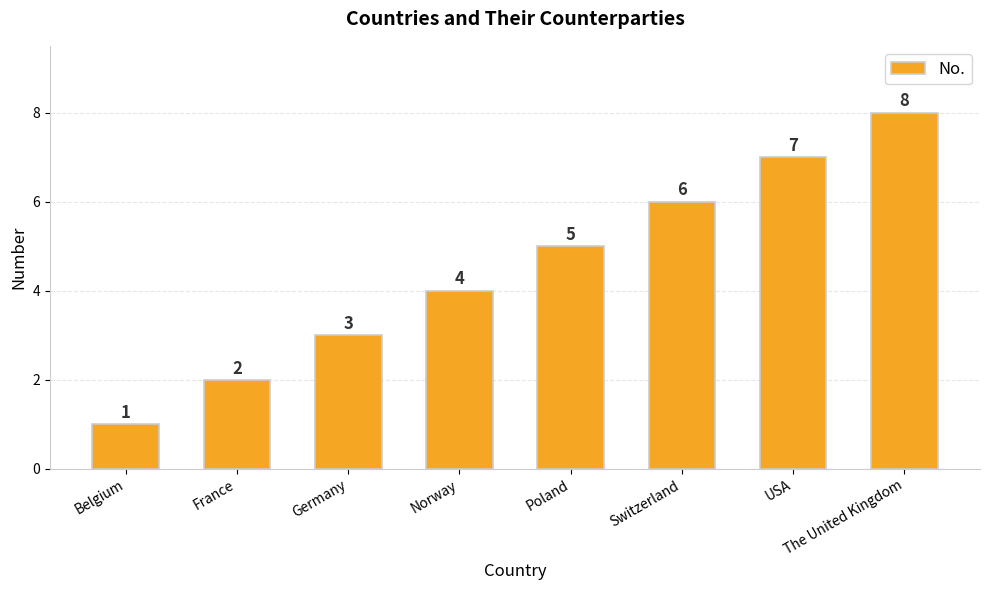

What is the minimum value shown in the chart?

1